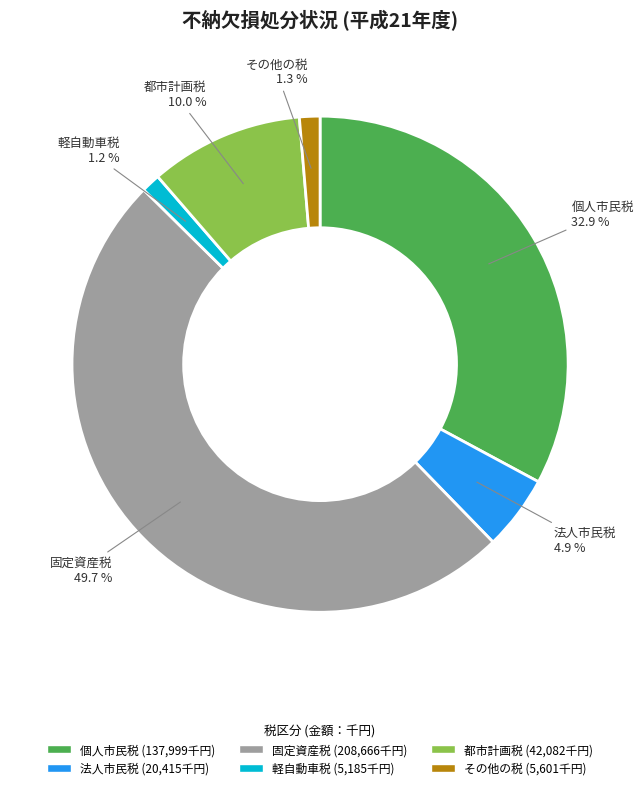

Approximately how many times larger is the value at 都市計画税 compared to 個人市民税?

0.3